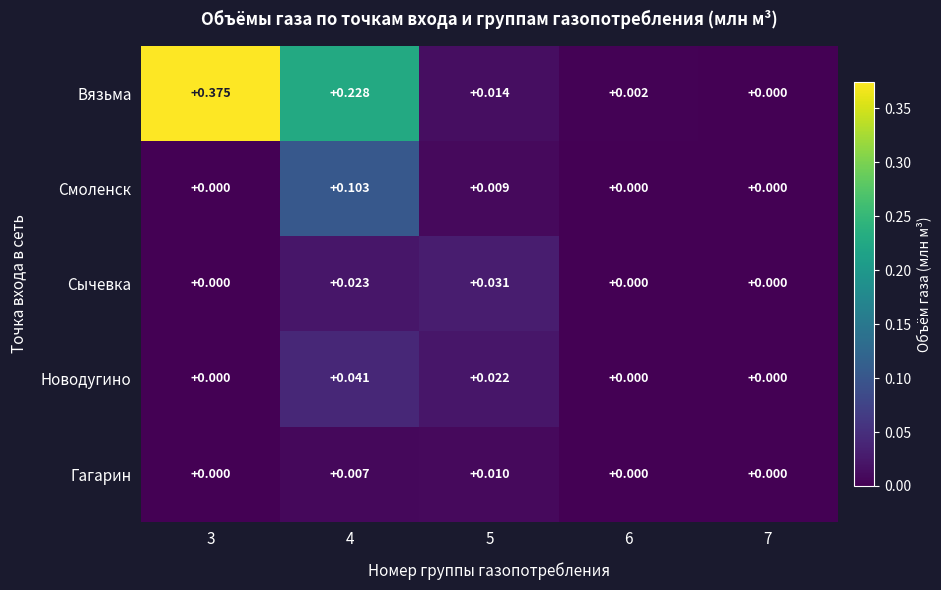

Rank the series by their maximum value, from lowest to highest.

Гагарин, Сычевка, Новодугино, Смоленск, Вязьма